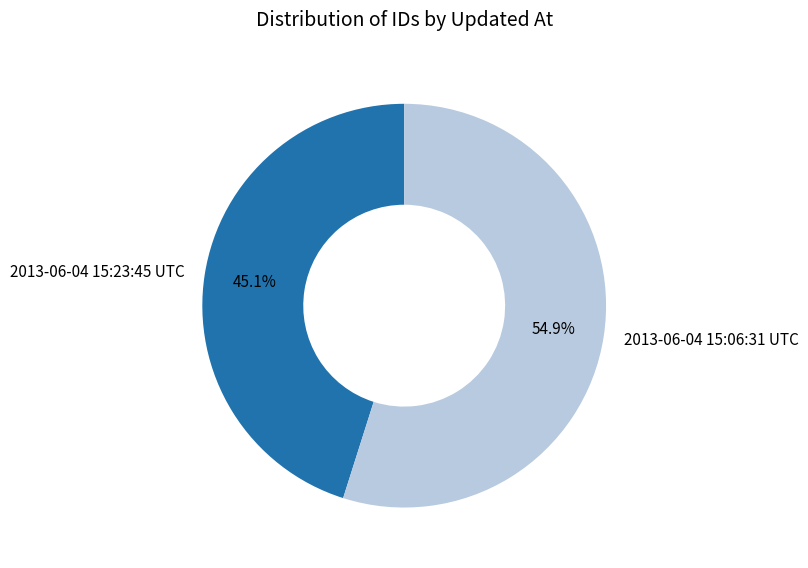

Does any single category account for the majority?

Yes